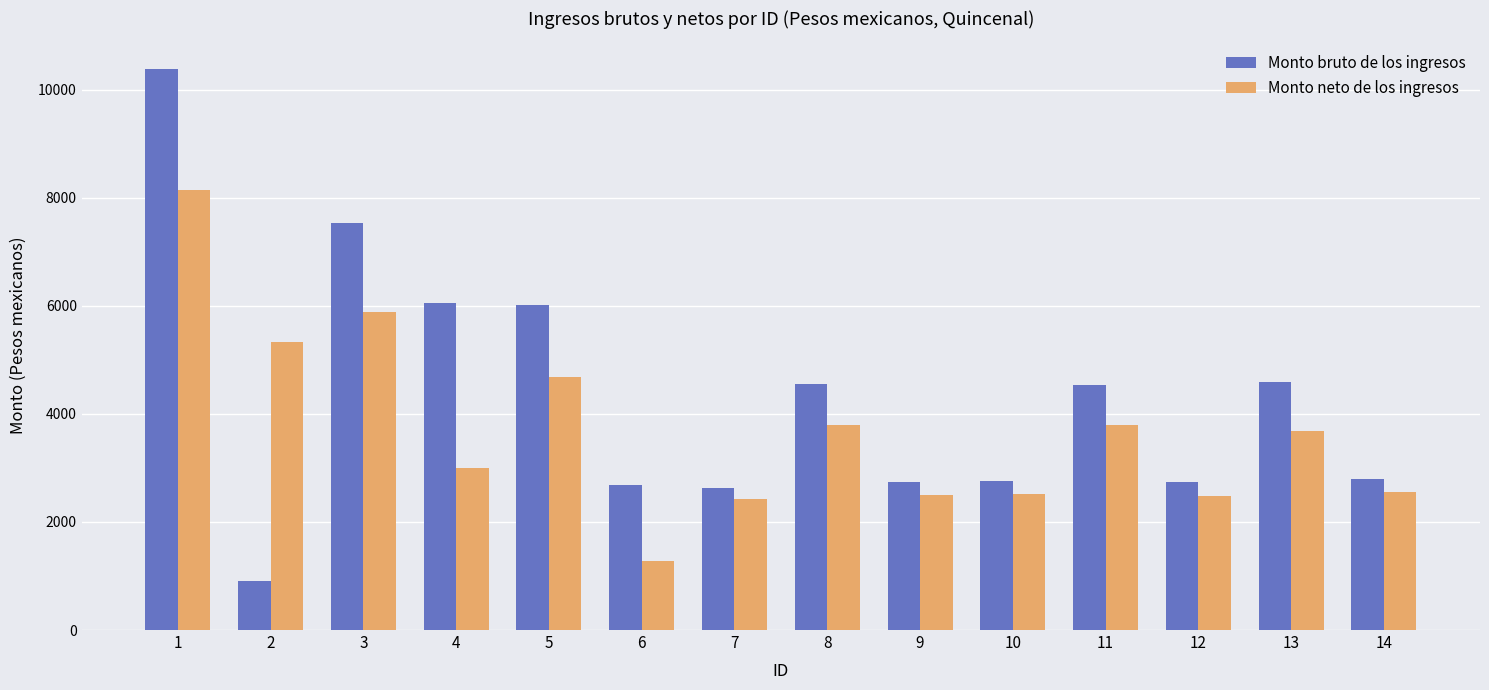

Which series has the largest total across all categories?

Monto bruto de los ingresos